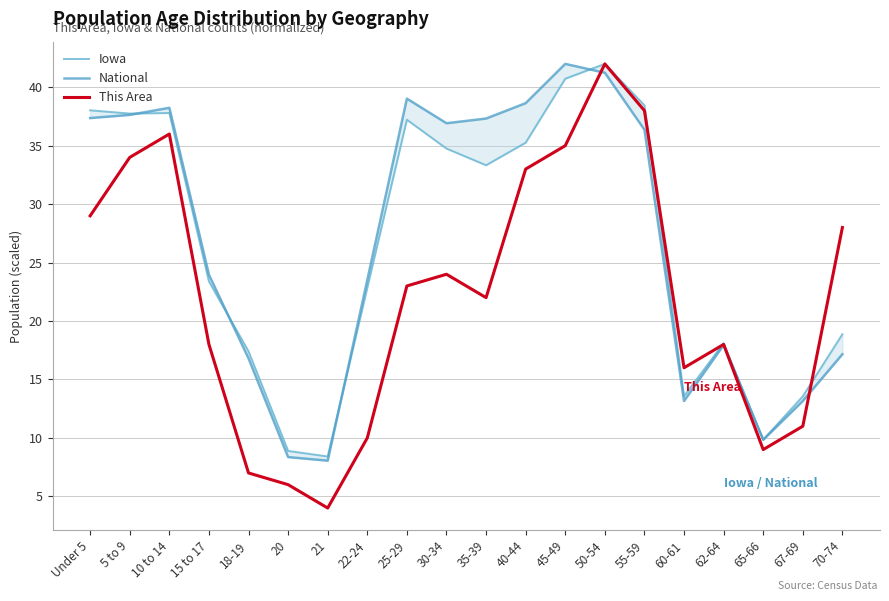

At which category does National reach its first local valley?

21